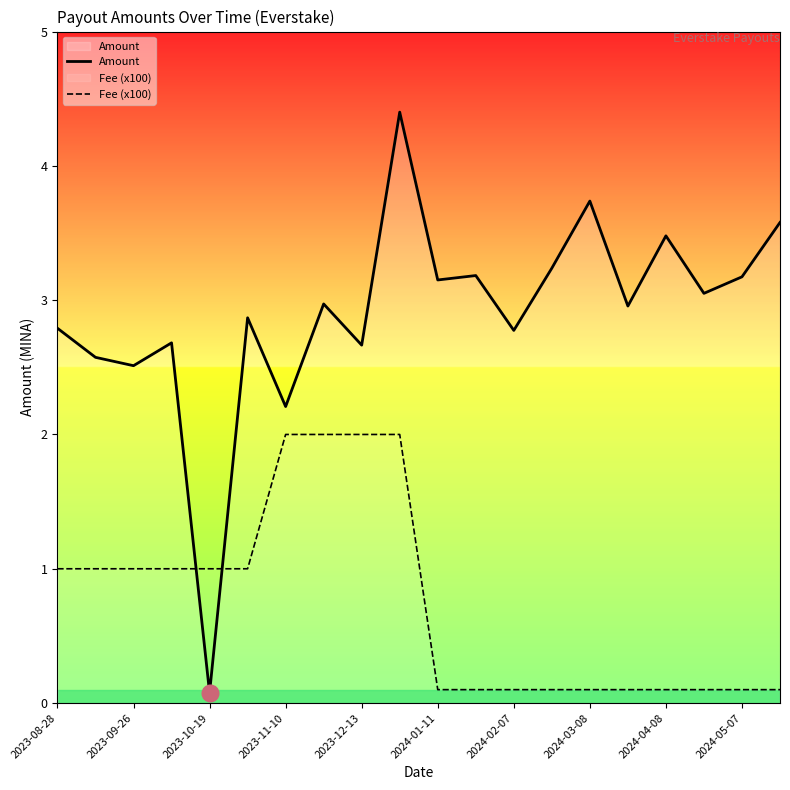

What is the difference between the maximum and minimum values in the Fee (x100) series?

1.9